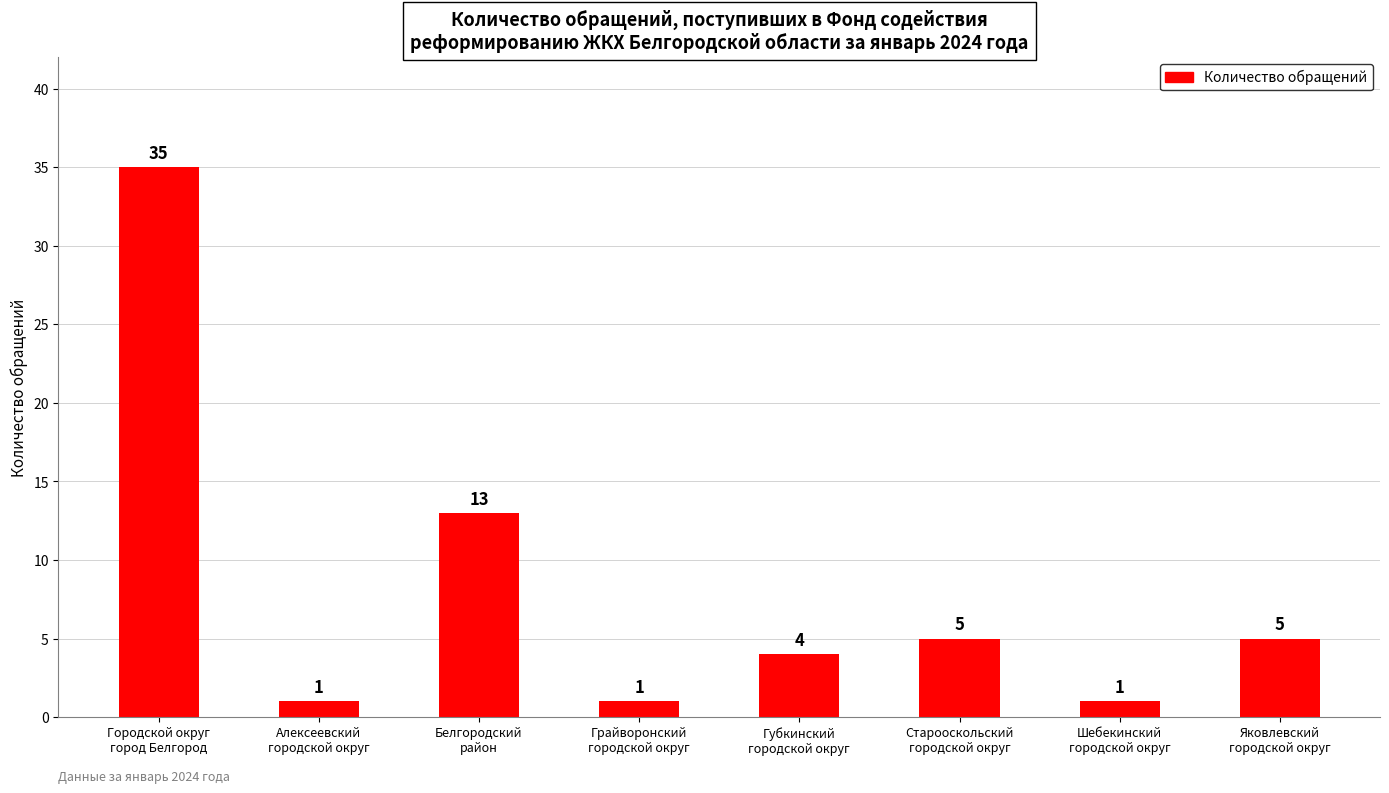

What is the sum of all values?

65